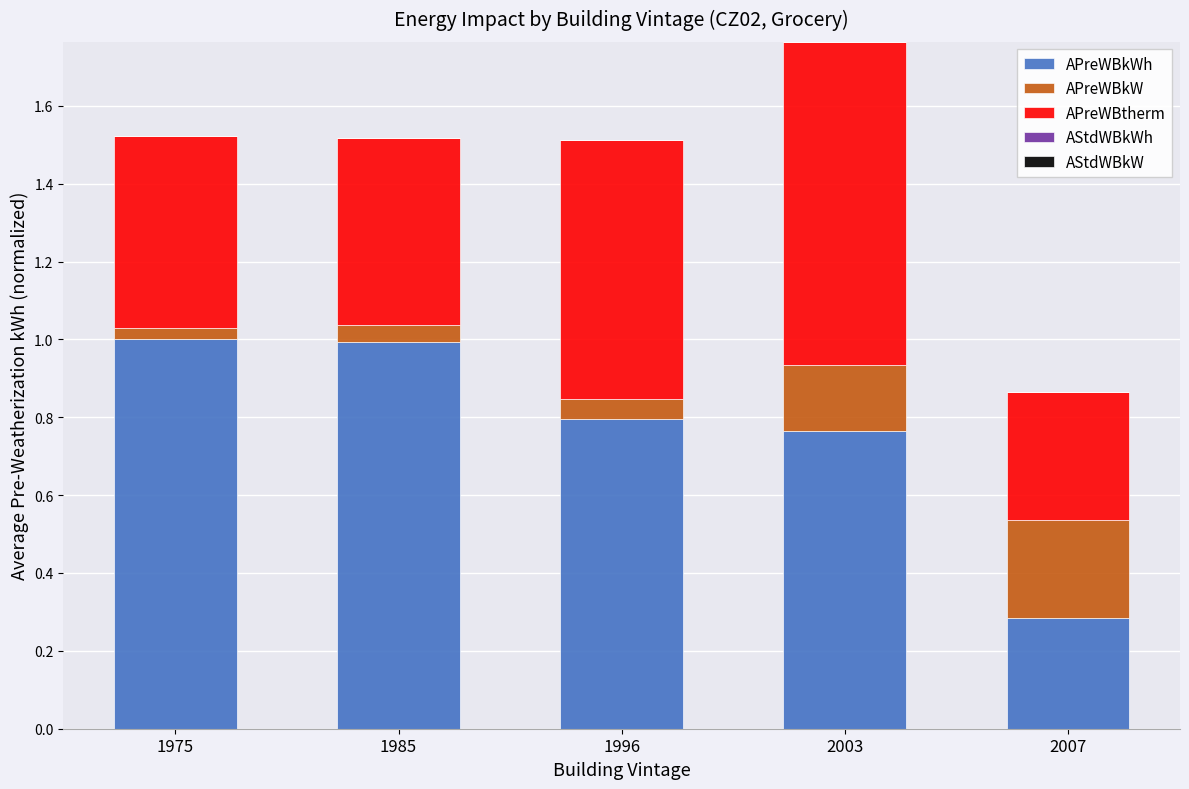

At which category is the sum across all series the highest?

2003